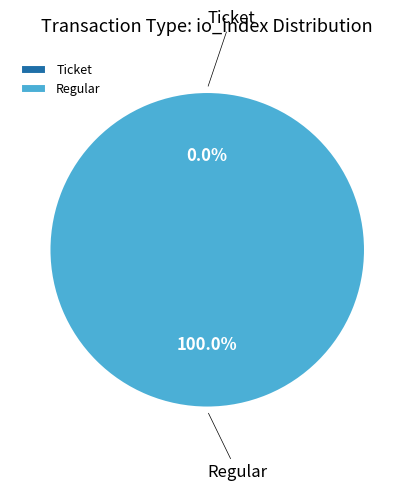

True or false: Regular accounts for 99% of the total.

False